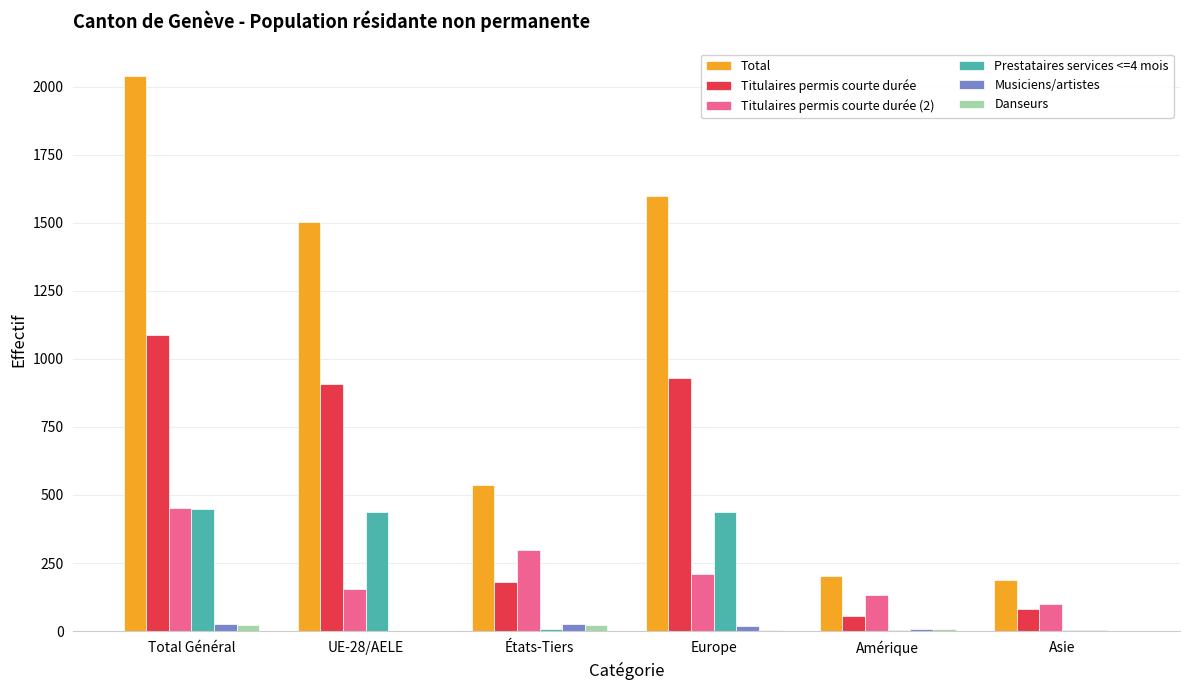

What is the maximum value for Titulaires permis courte durée?

1088